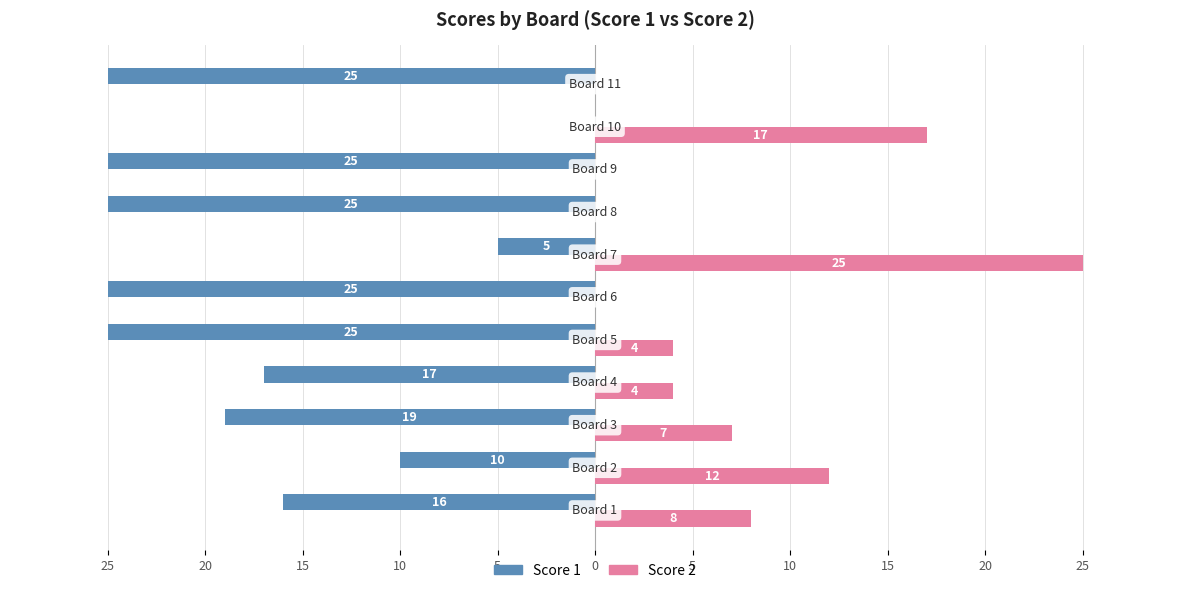

What is the label of the 7th bar from the left?

5